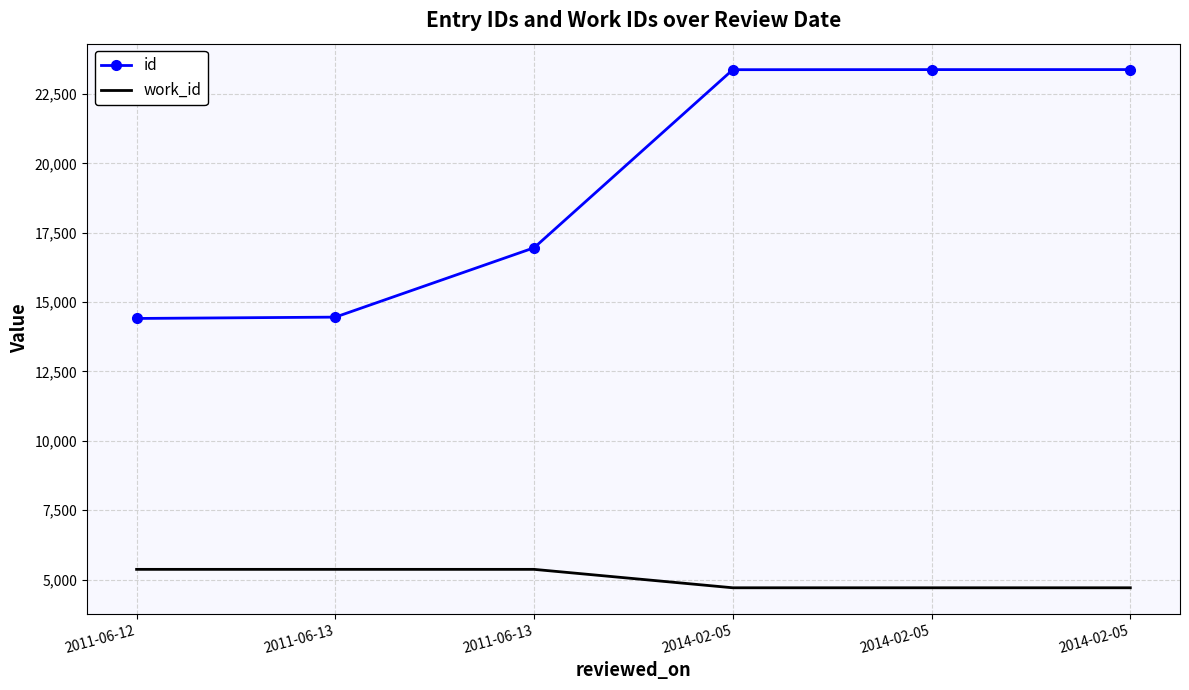

What are all the series names shown in the legend?

id, work_id